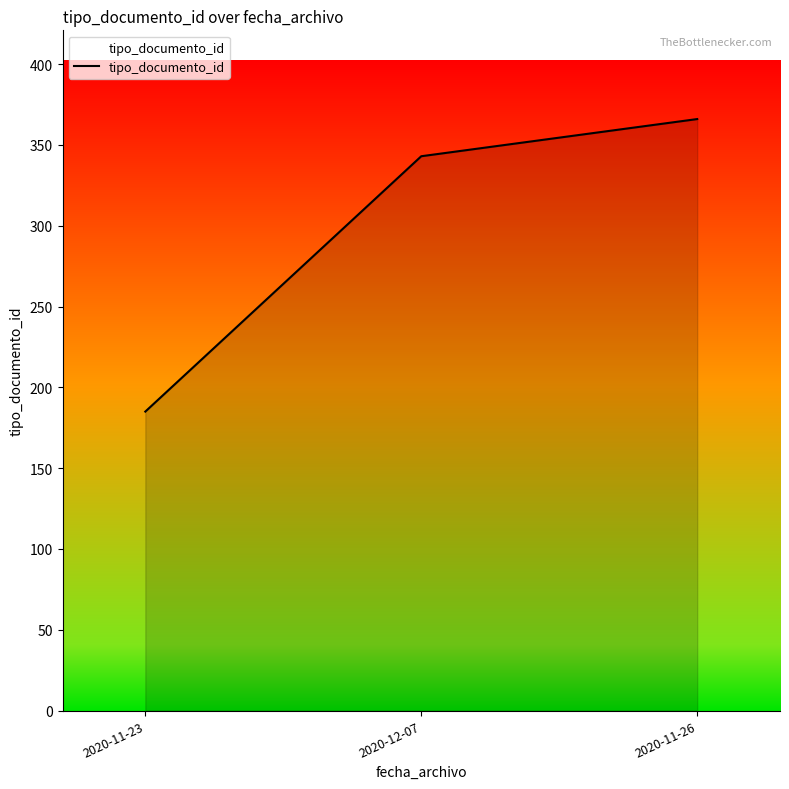

What is the change in value from 2020-11-23 to 2020-11-26?

+181